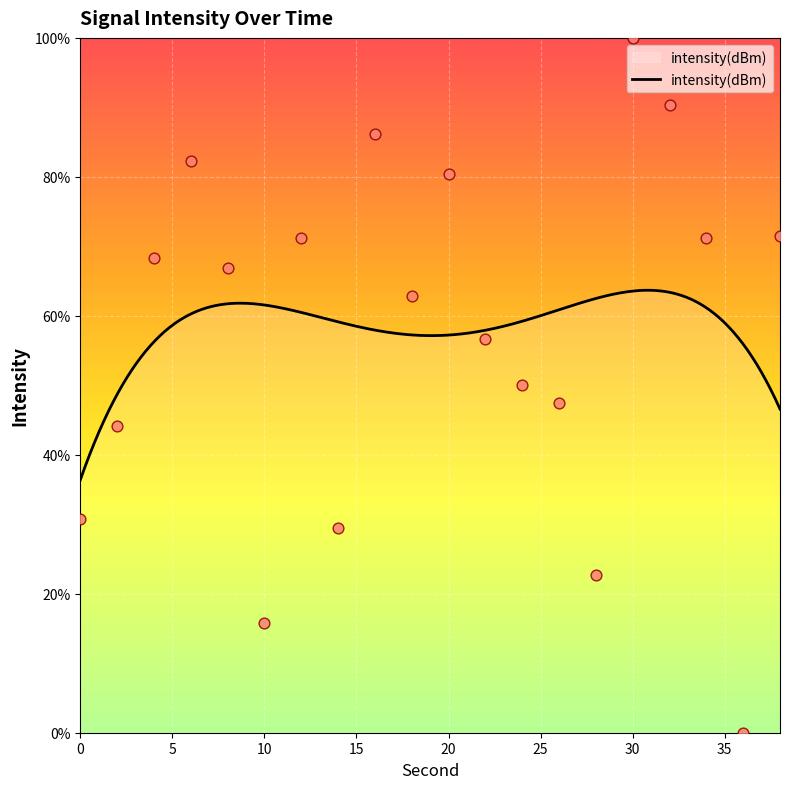

What is the change in value from 16 to 34?

-14.9